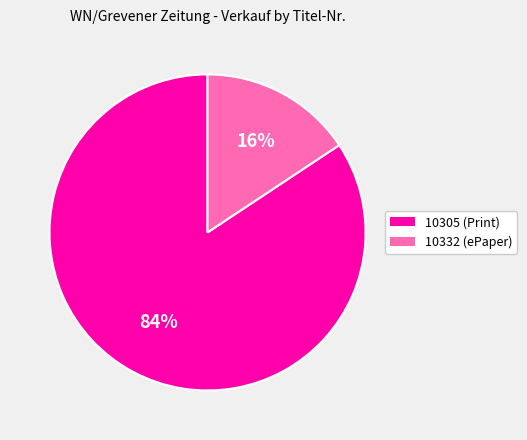

Does any single category account for the majority?

Yes